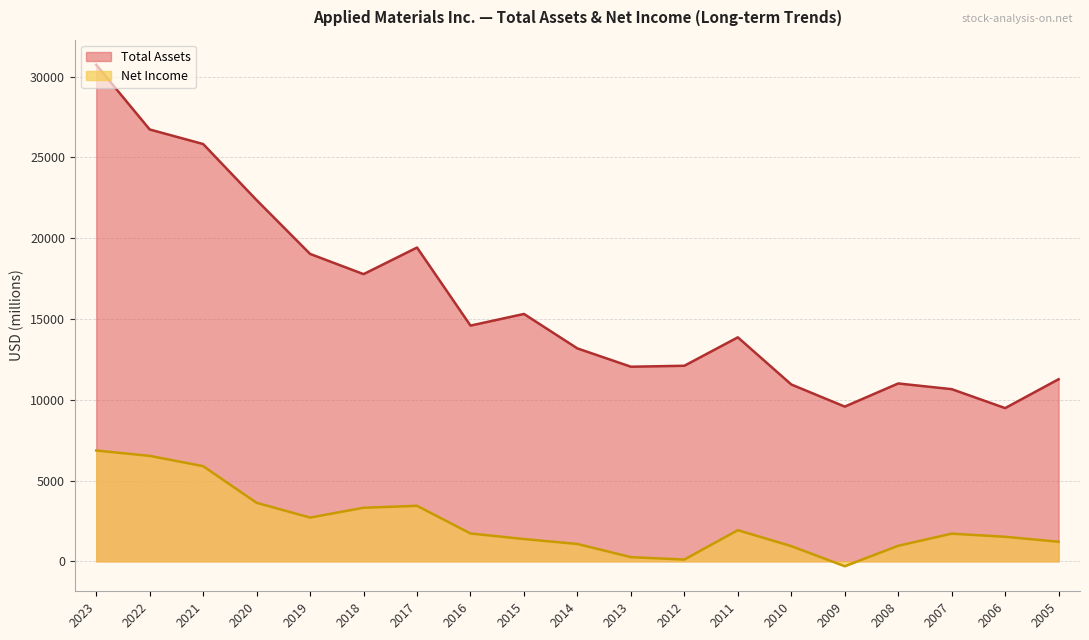

What are all the series names shown in the legend?

Total Assets, Net Income